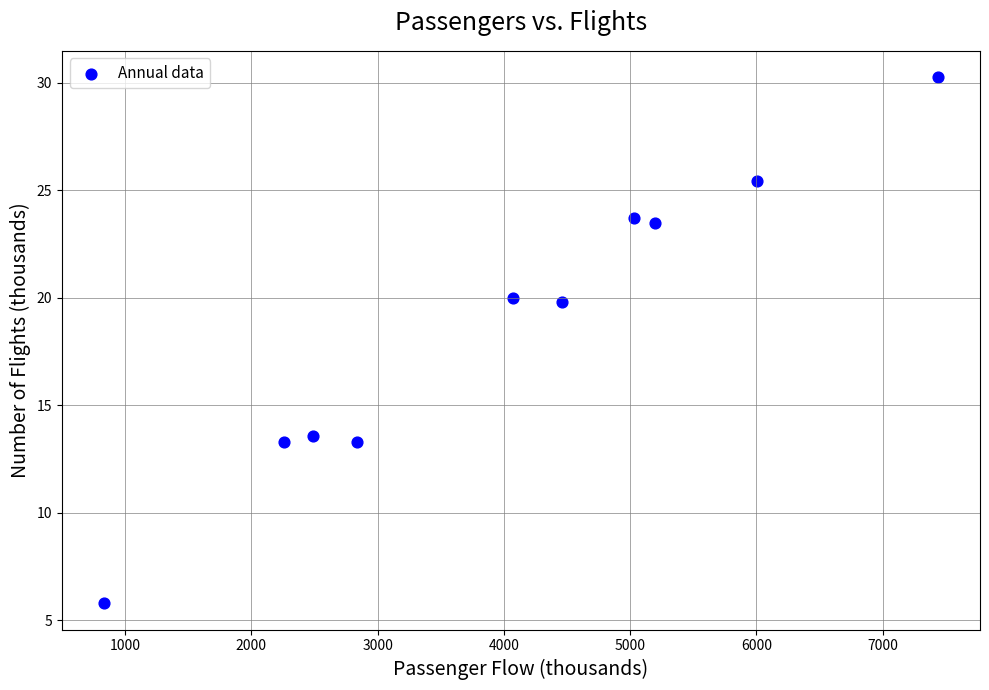

What is the range of Y values (max minus min)?

24.5